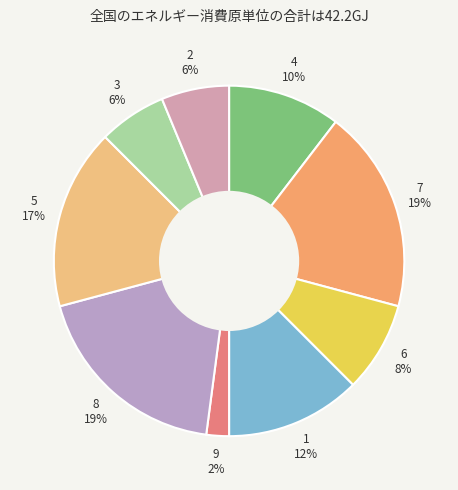

How many segments does this pie chart have?

9